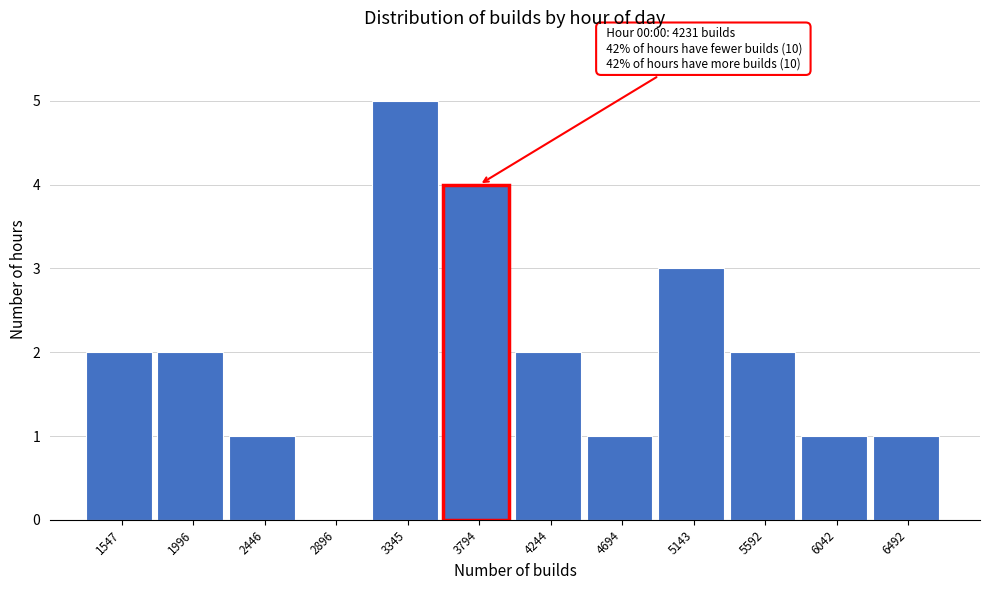

Reading right to left, transcribe all the data shown in this chart.

6492=1	6042=1	5592=2	5143=3	4694=1	4244=2	3794=4	3345=5	2896=0	2446=1	1996=2	1547=2